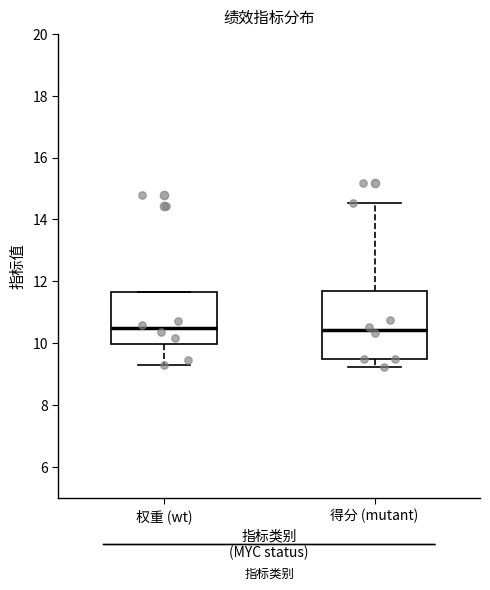

Which box is the tallest, from its lower edge to its upper edge?

得分 (mutant)